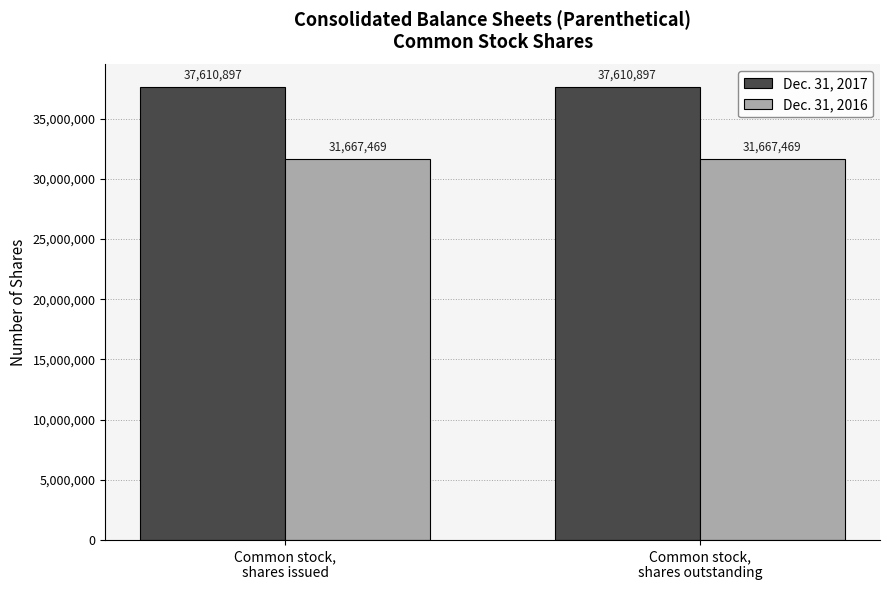

What is the greatest value displayed?

37610897